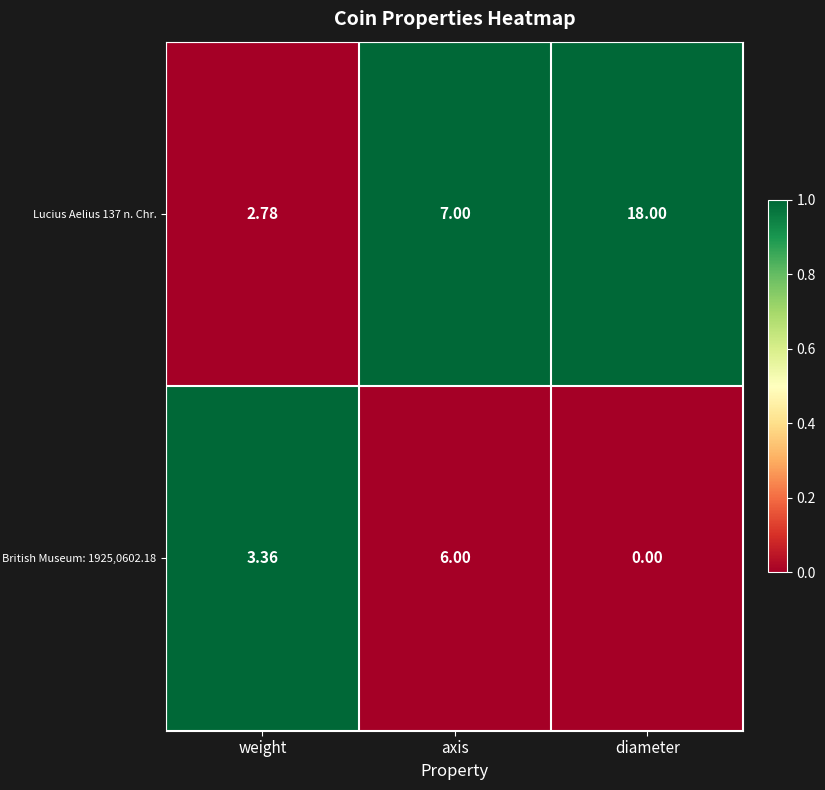

List the labels in order of British Museum: 1925,0602.18 value, smallest first.

diameter, weight, axis